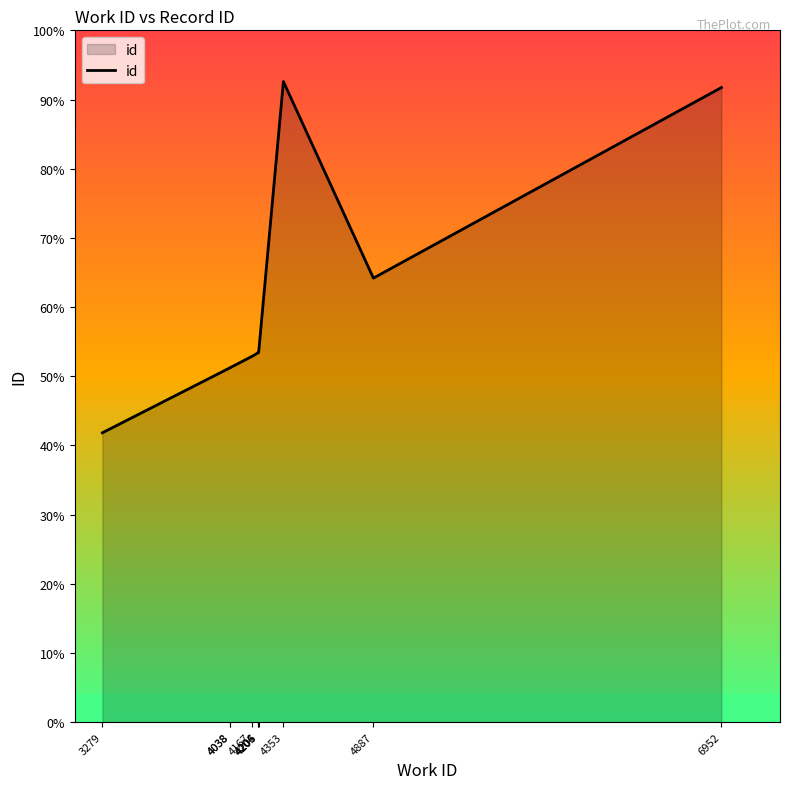

True or false: the data shows 3664 at 4205.

False